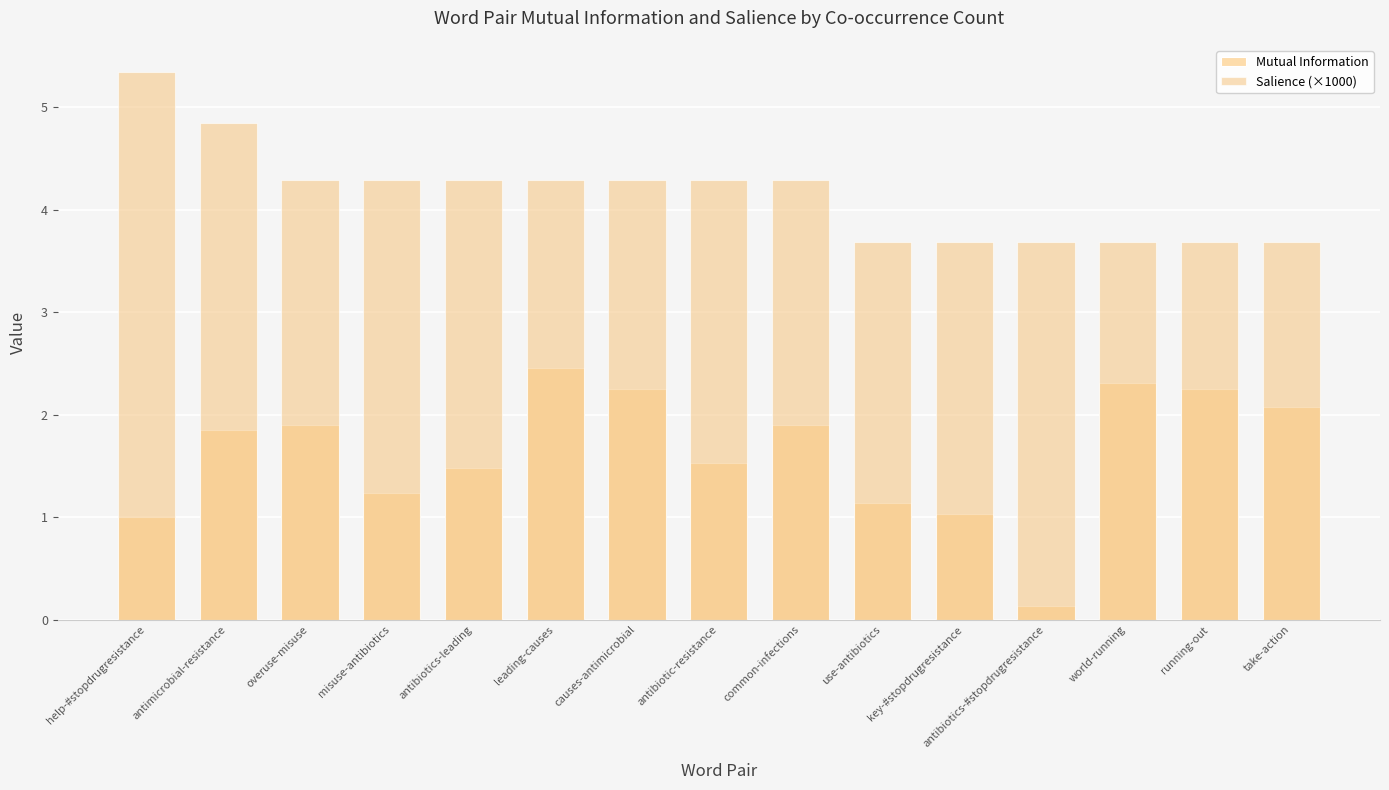

Between causes-antimicrobial and use-antibiotics, which is larger?

causes-antimicrobial